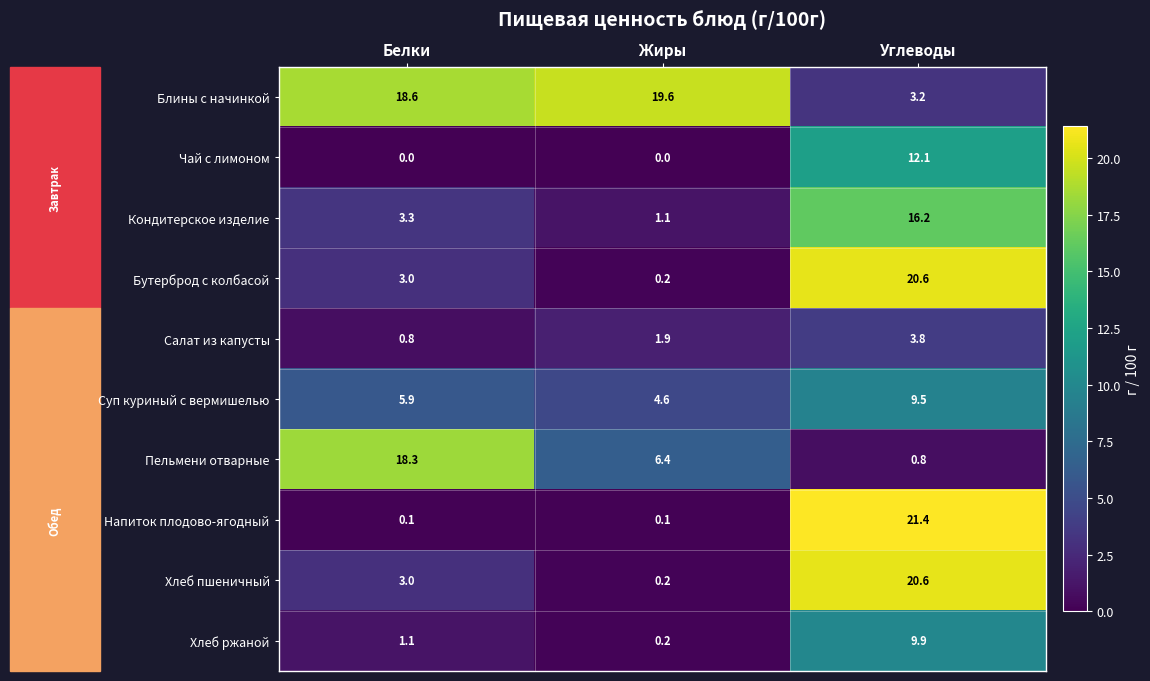

Between Жиры and Углеводы, which series saw the biggest shift?

Напиток плодово-ягодный